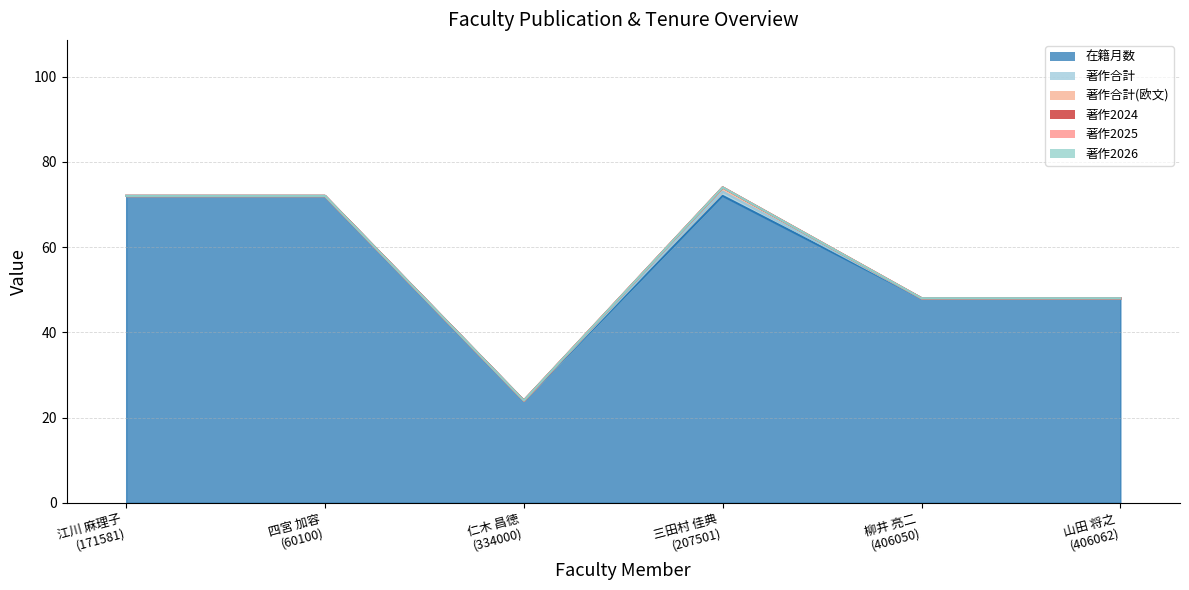

Reading right to left, extract all data points from this chart.

在籍月数: 48	48	72	24	72	72
著作合計: 0	0	1	0	0	0
著作合計(欧文): 0	0	1	0	0	0
著作2024: 0	0	0	0	0	0
著作2025: 0	0	0	0	0	0
著作2026: 0	0	0	0	0	0